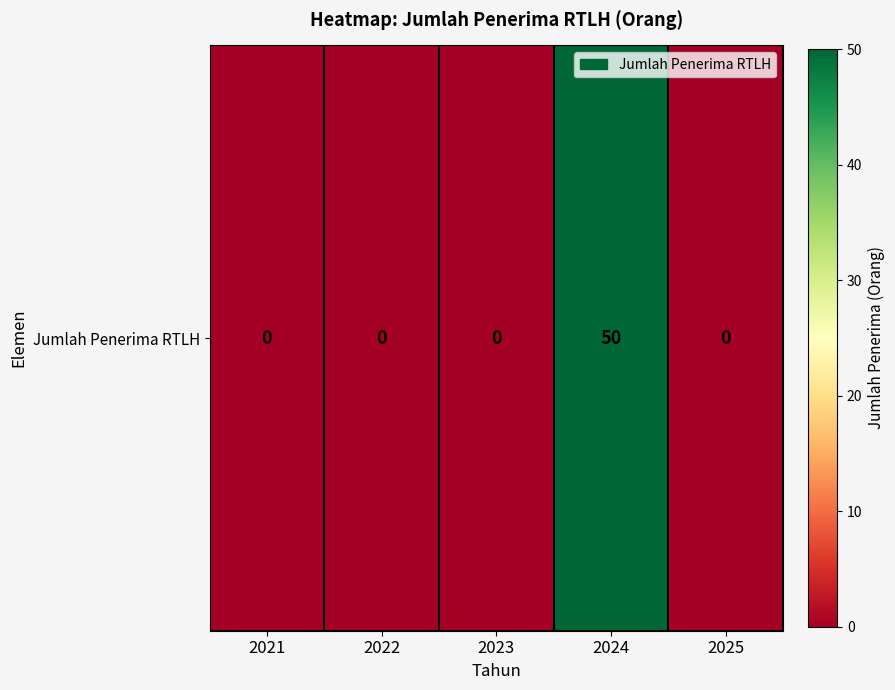

List the labels in order of value, largest first.

2024, 2021, 2022, 2023, 2025